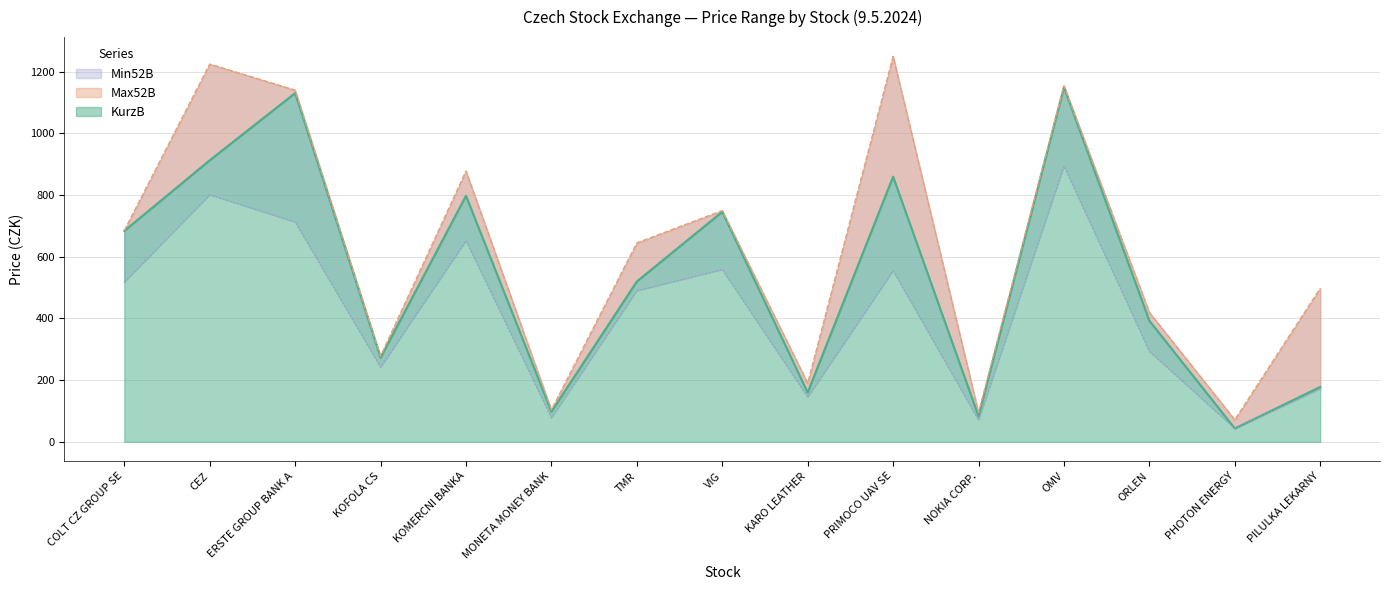

What are all the series names shown in the legend?

KurzB, Max52B, Min52B